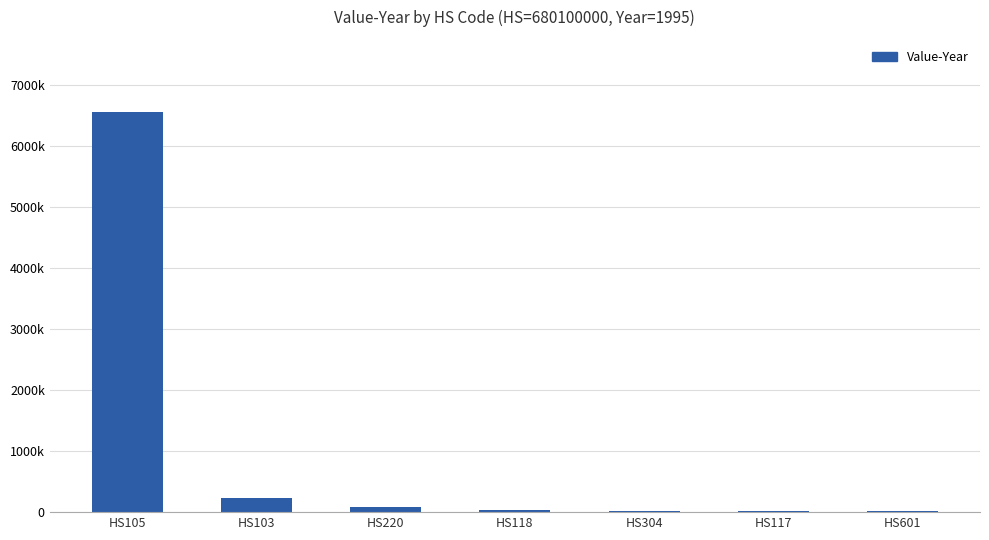

Is it true that the value at HS304 is 40896?

False